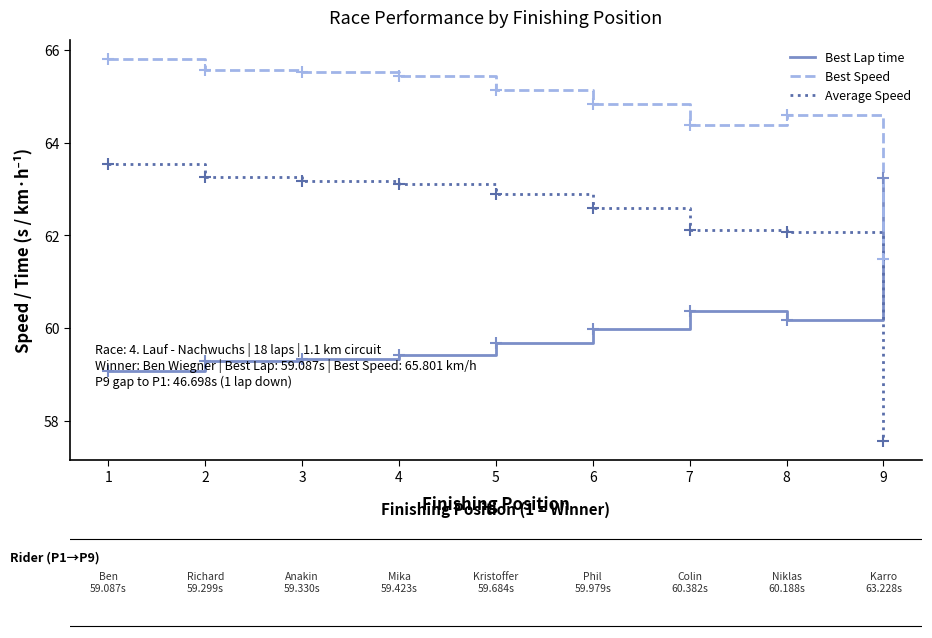

Which series has the largest total across all categories?

Best Speed